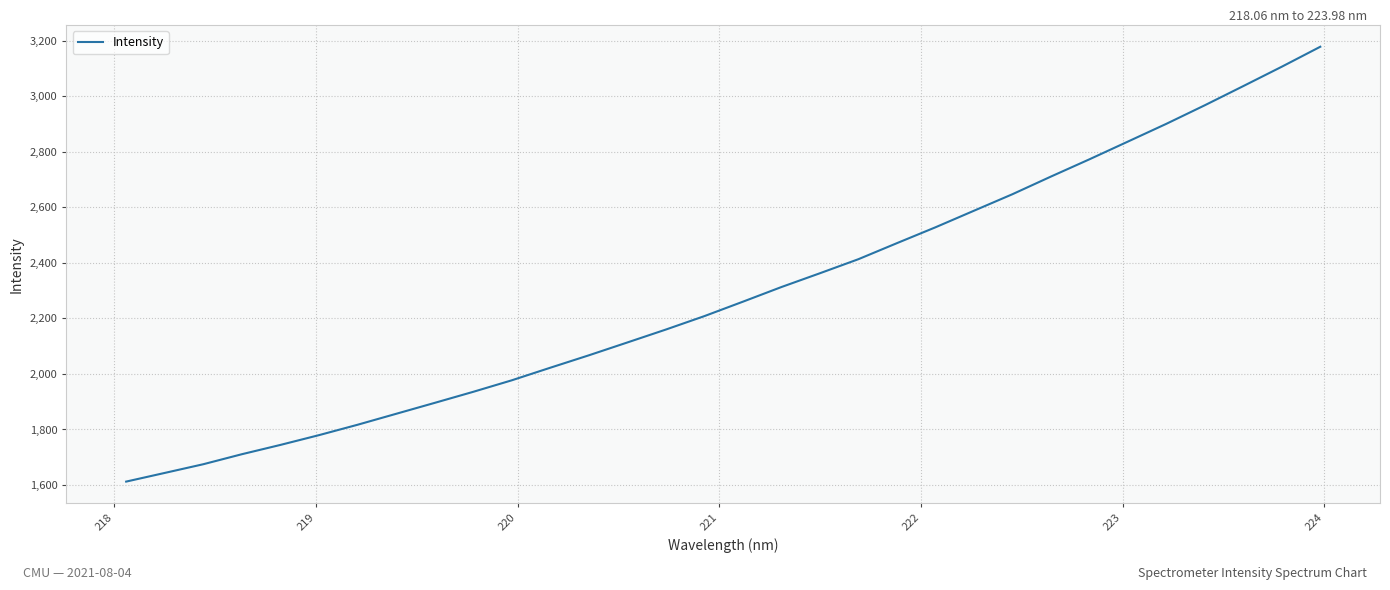

What is the smallest value displayed?

1612.2